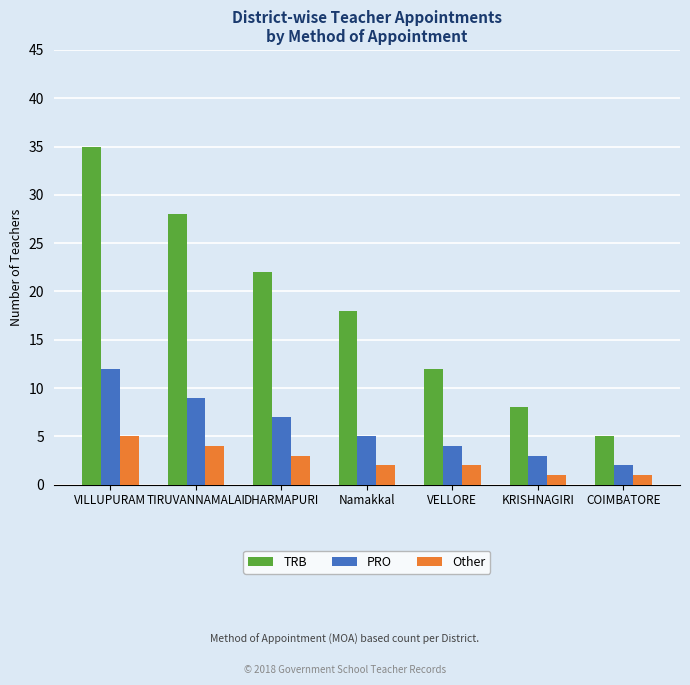

What is the difference between the second highest and minimum values in the Other series?

3